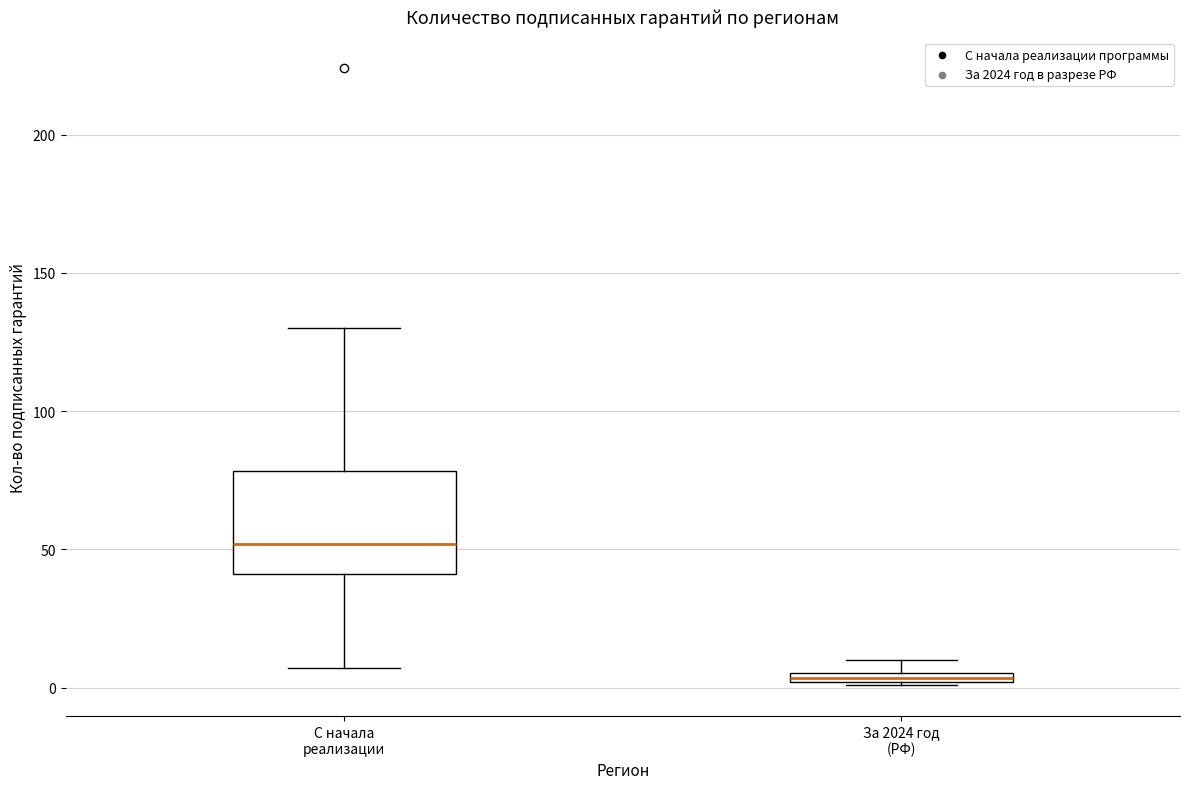

Which box is the tallest, from its lower edge to its upper edge?

С начала реализации